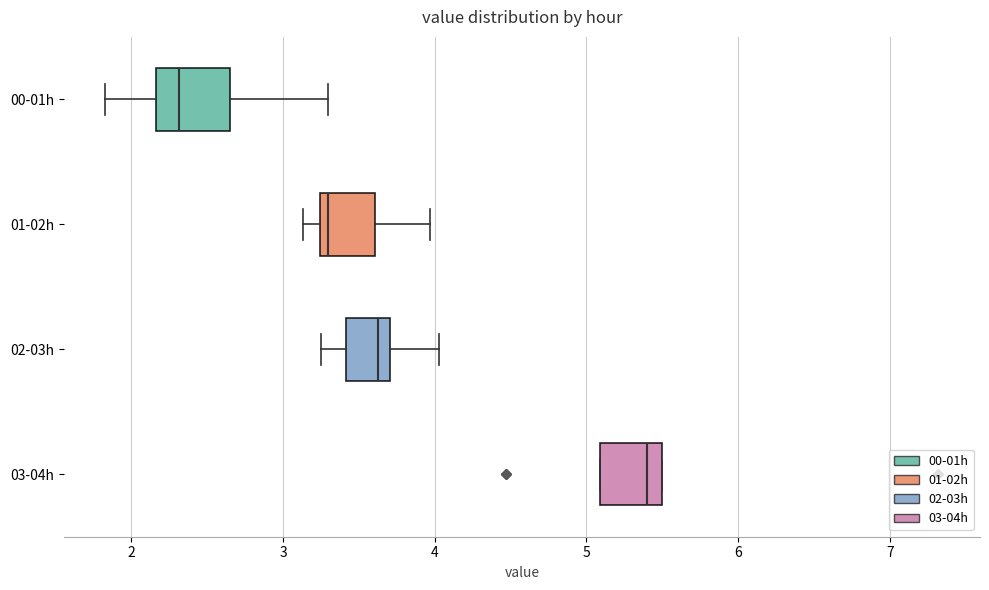

Reading bottom to top, transcribe this box plot: for each box, give where its median line is, the range the box spans, and where its two whiskers end, as read against the x-axis. The values are not printed on the chart, so give them approximately, as read against the axis.

03-04h: median 5.4, box 5.1 to 5.5, whiskers 5.1 to 5.5
02-03h: median 3.6, box 3.4 to 3.7, whiskers 3.3 to 4.0
01-02h: median 3.3, box 3.2 to 3.6, whiskers 3.1 to 4.0
00-01h: median 2.3, box 2.2 to 2.6, whiskers 1.8 to 3.3